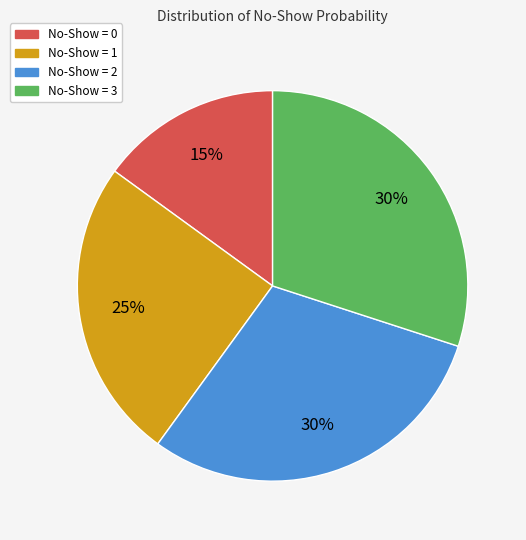

Is there any slice that represents more than half of the pie?

No